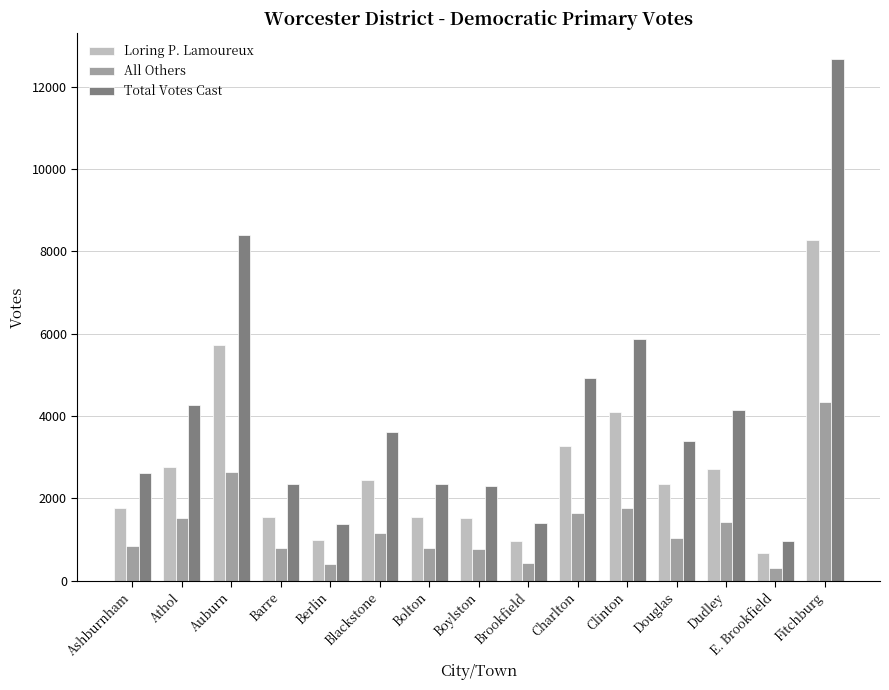

The value of All Others at Dudley is 1418. True or false?

True